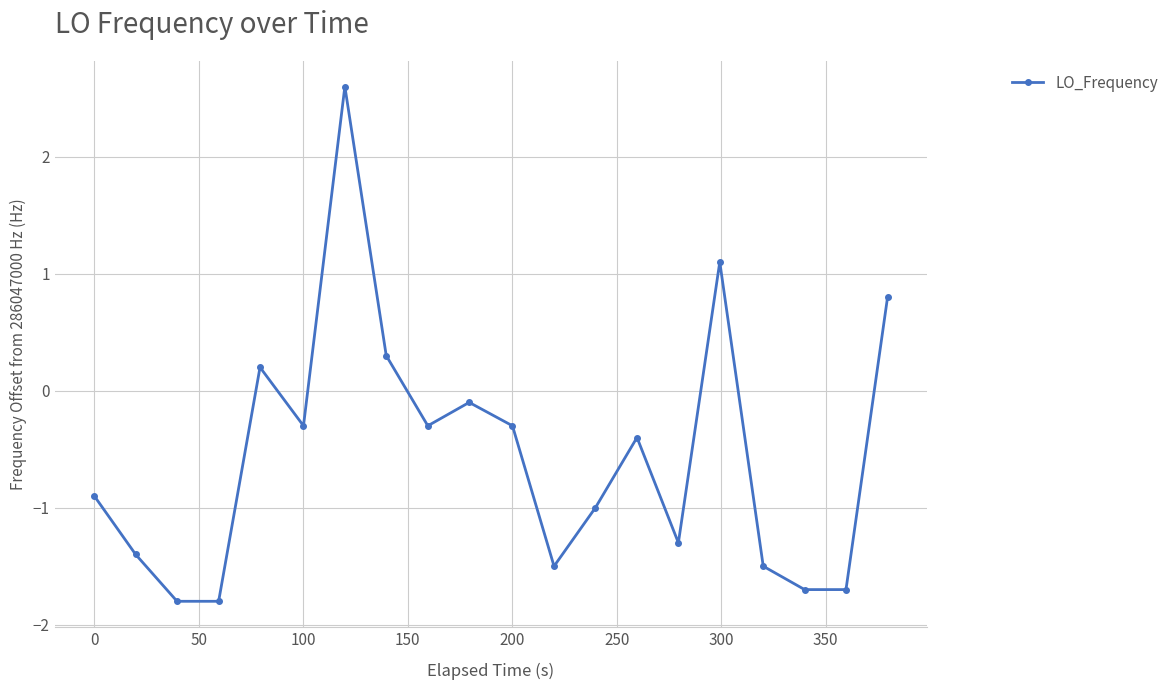

How many points are higher than both their immediate neighbors (excluding endpoints)?

5